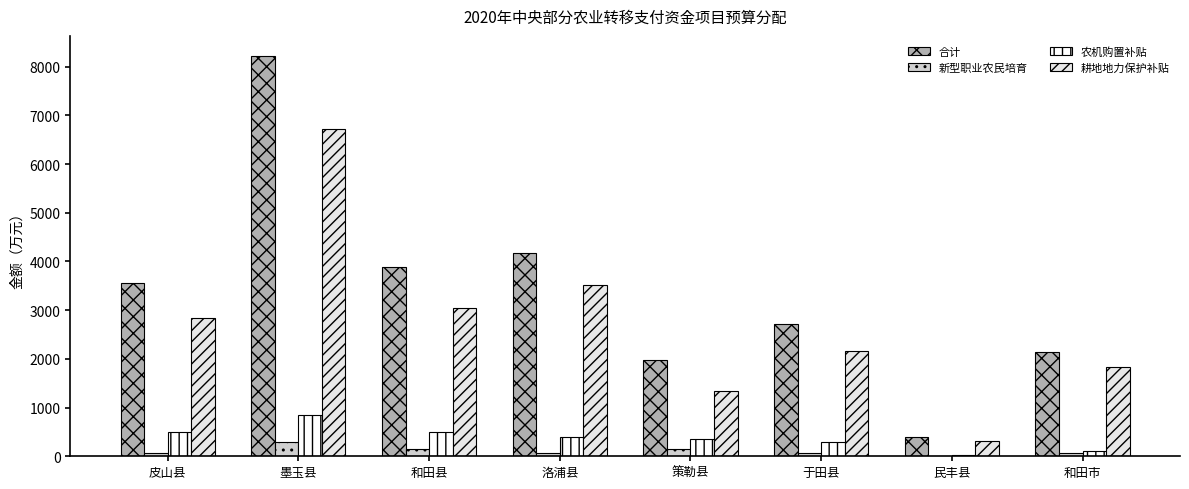

At which category is the sum across all series the highest?

墨玉县